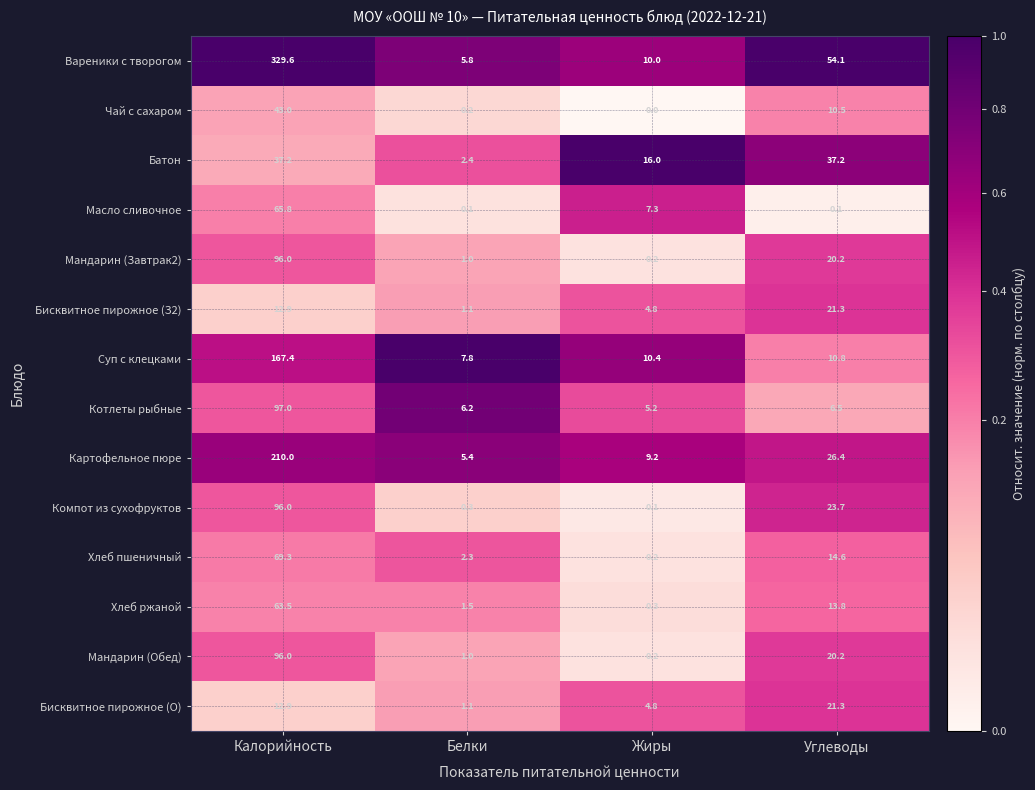

Rank the categories by Бисквитное пирожное (О) value from lowest to highest.

Белки, Жиры, Калорийность, Углеводы